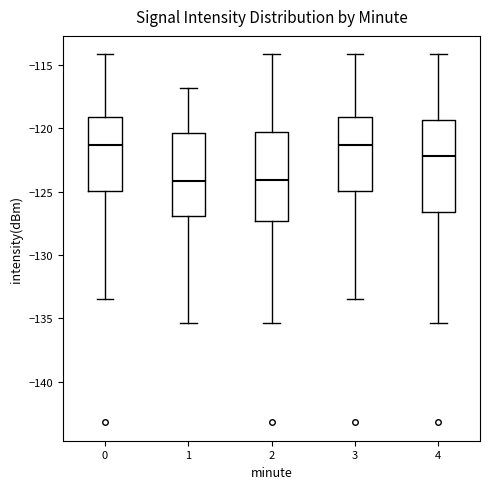

Where does the upper whisker of the box at x = 2 end on the y-axis? The values are not printed on the chart, so give them approximately, as read against the axis.

-114.0